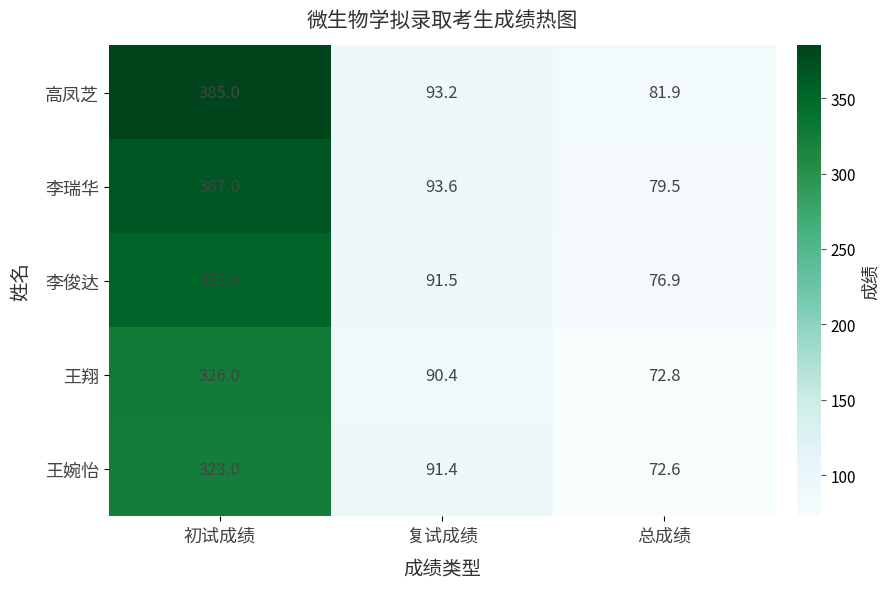

What is the spread (max minus min) of values at 总成绩?

9.3